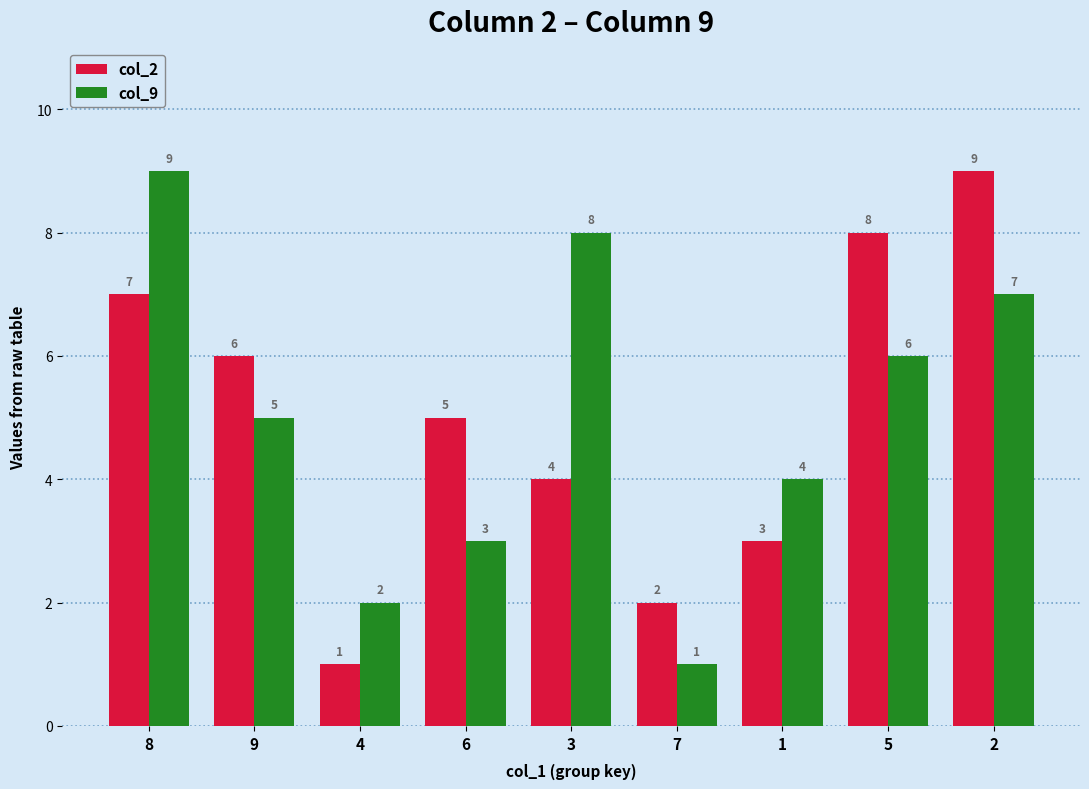

Count the number of categories in the chart.

9